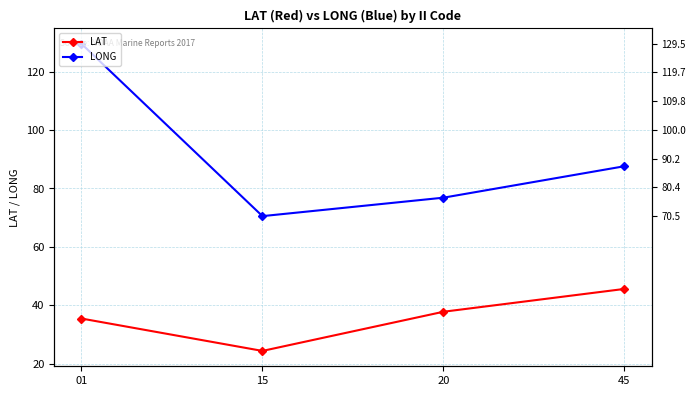

The LONG series shows 70.5 at 15. True or false?

True